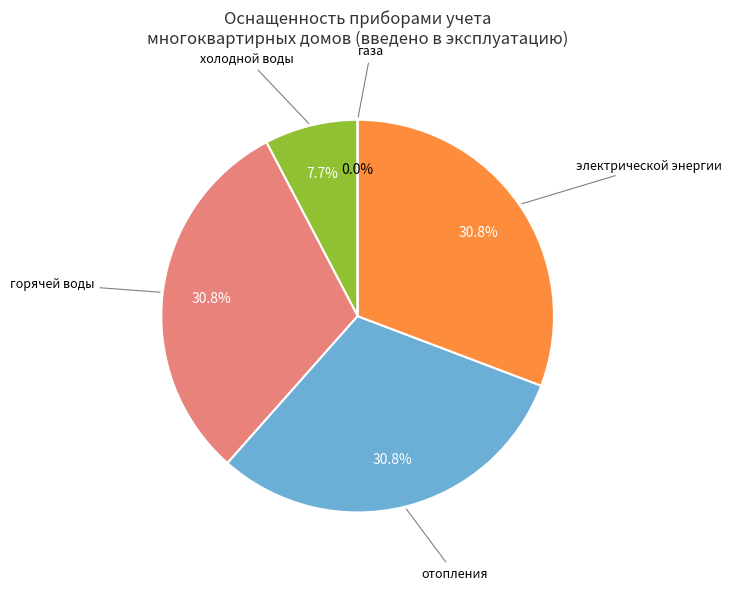

What percentage is NOT represented by горячей воды?

69.2%